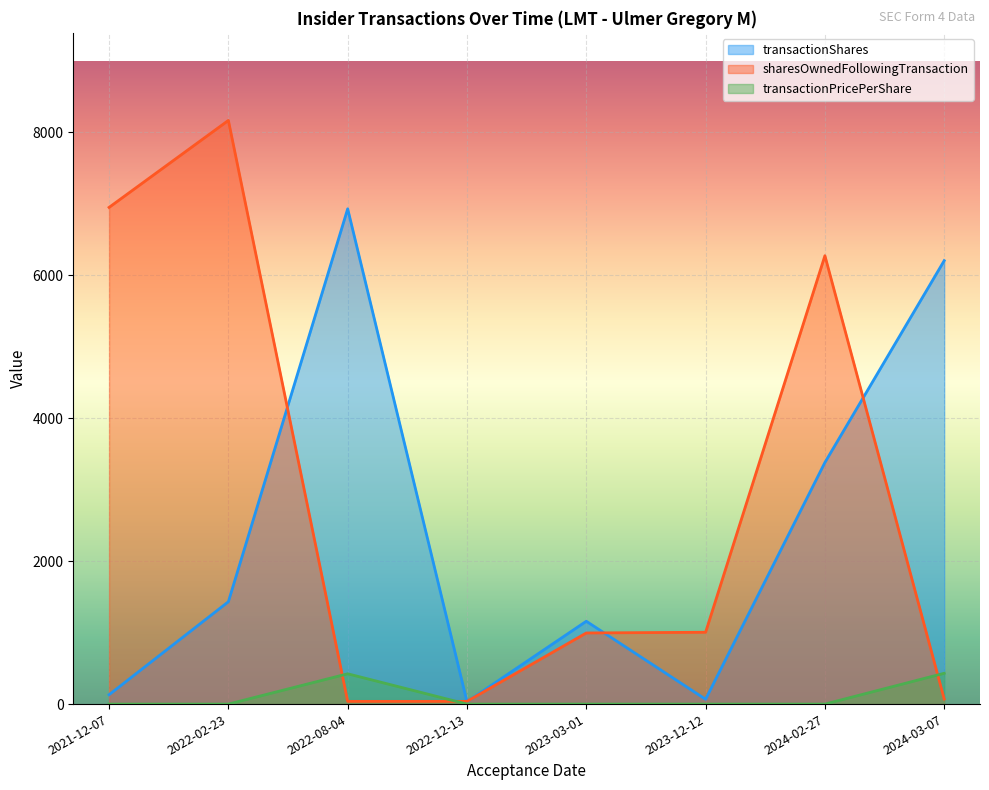

What is the difference between the transactionShares values at 2022-02-23 and 2021-12-07?

1301.0